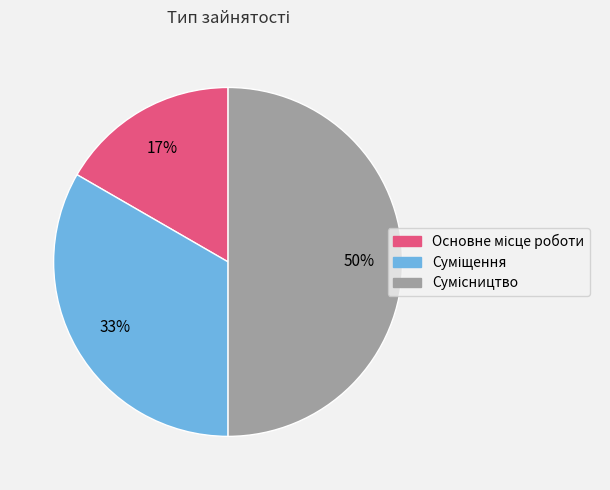

To the nearest percent, what is the average slice percentage?

33%